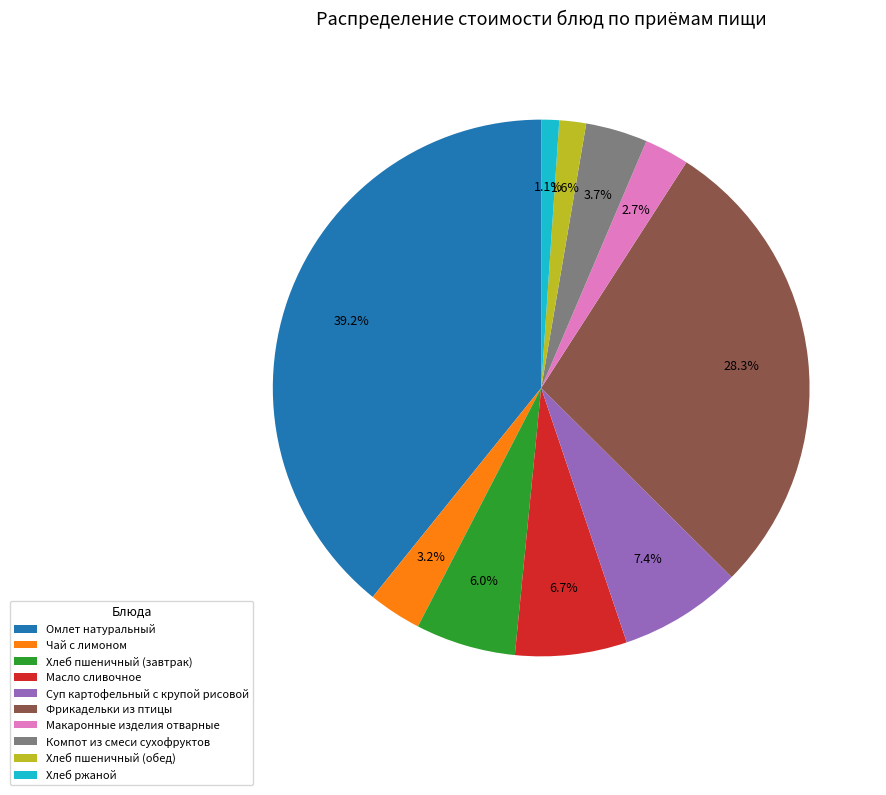

How many slices are in this pie chart?

10